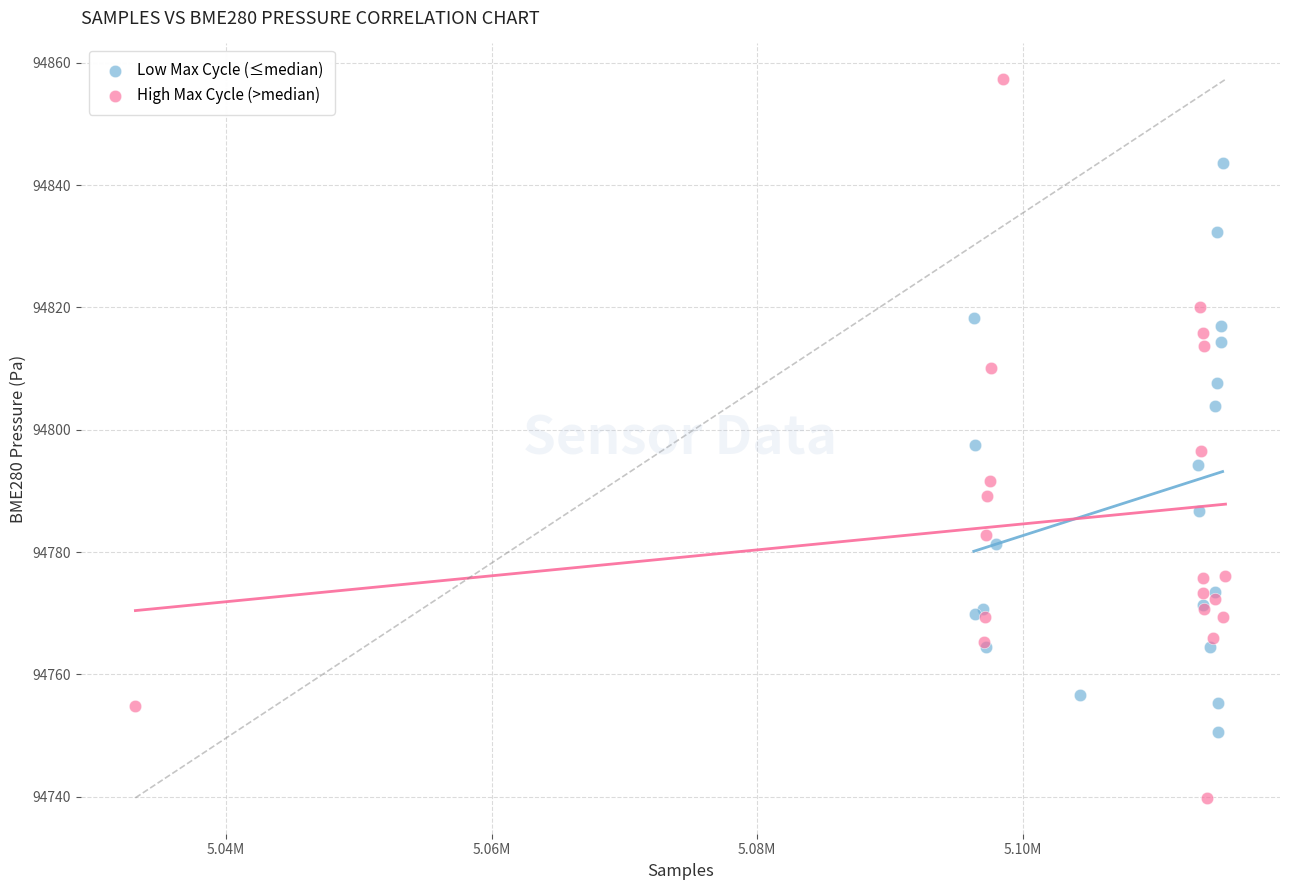

Which series contains the highest Y value?

High Max Cycle (>median)